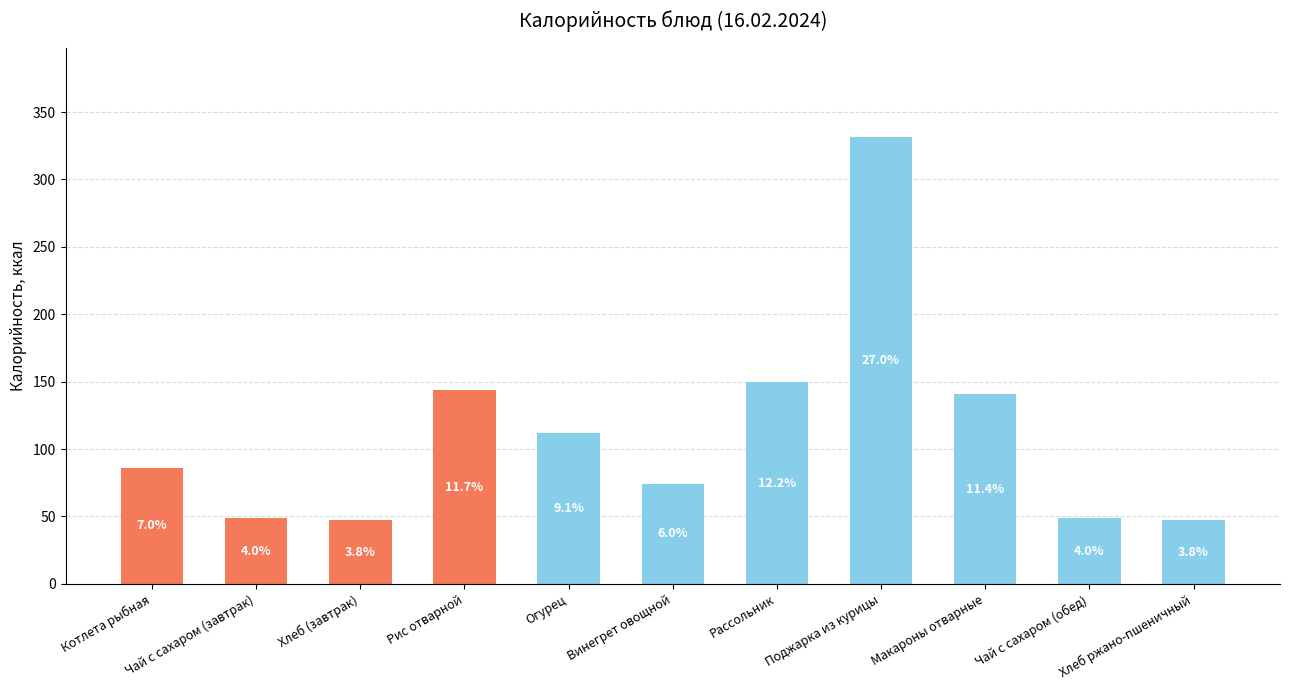

What is the label of the 10th bar from the left?

Чай с сахаром (обед)